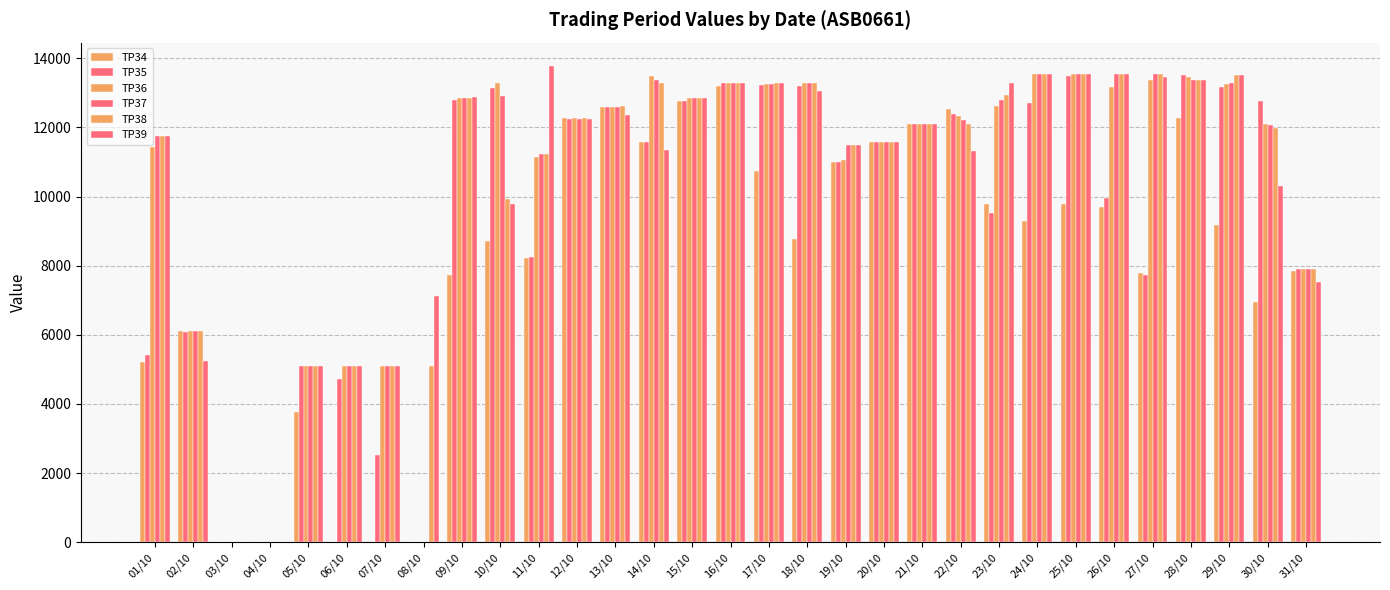

How many data points does each series have?

31